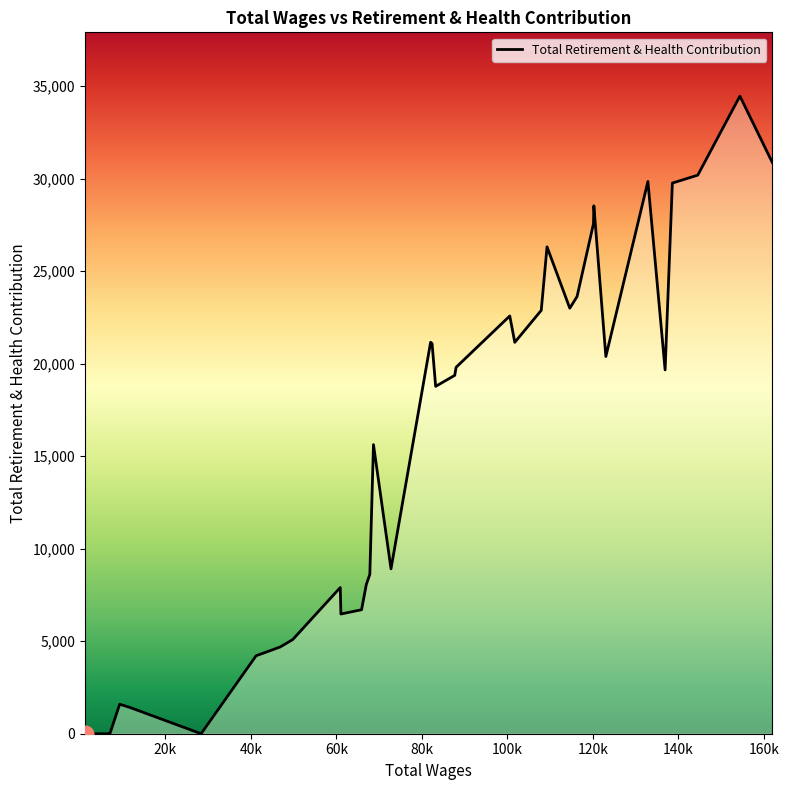

What is the maximum value shown in the chart?

34459